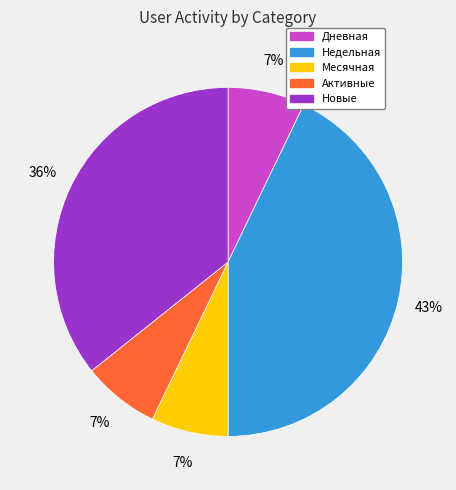

Is there a majority slice in this chart?

No